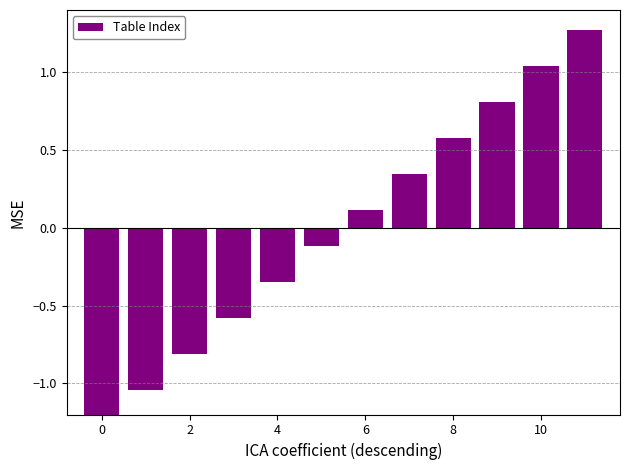

What is the difference between the maximum and second lowest values?

2.3